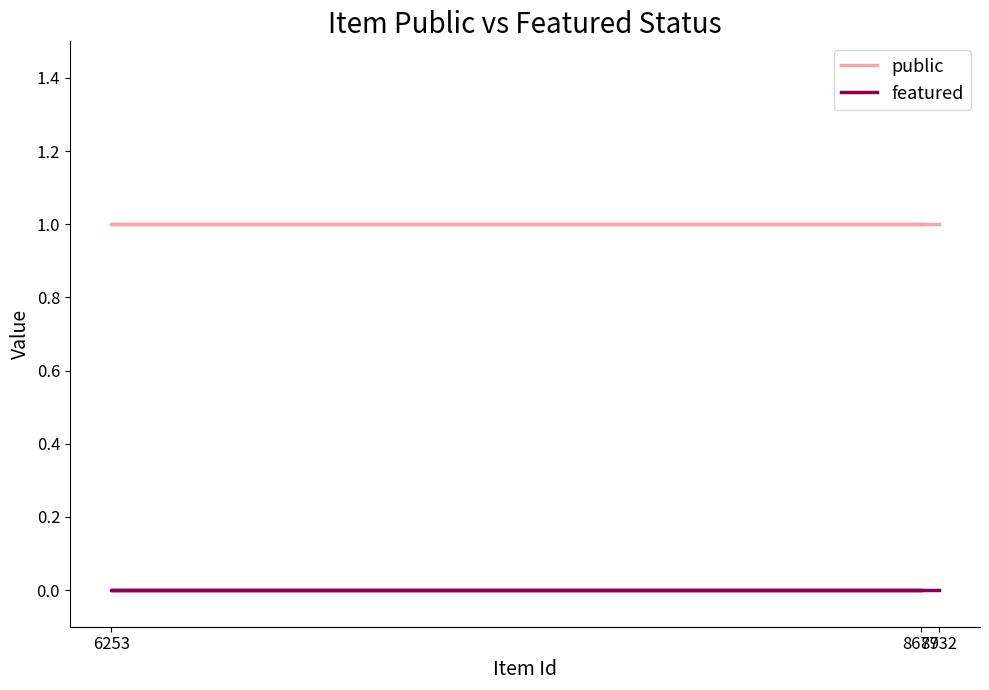

List the labels in order of featured value, smallest first.

8732, 6253, 8679